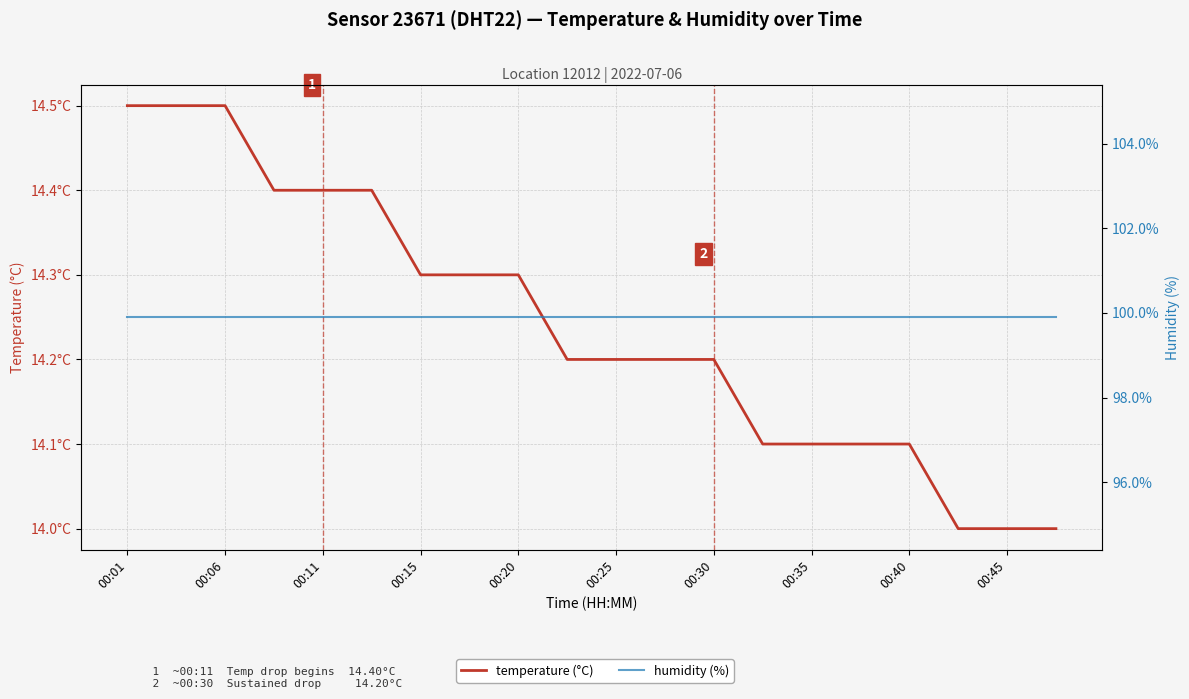

Does the chart display data point markers on the line(s)?

No